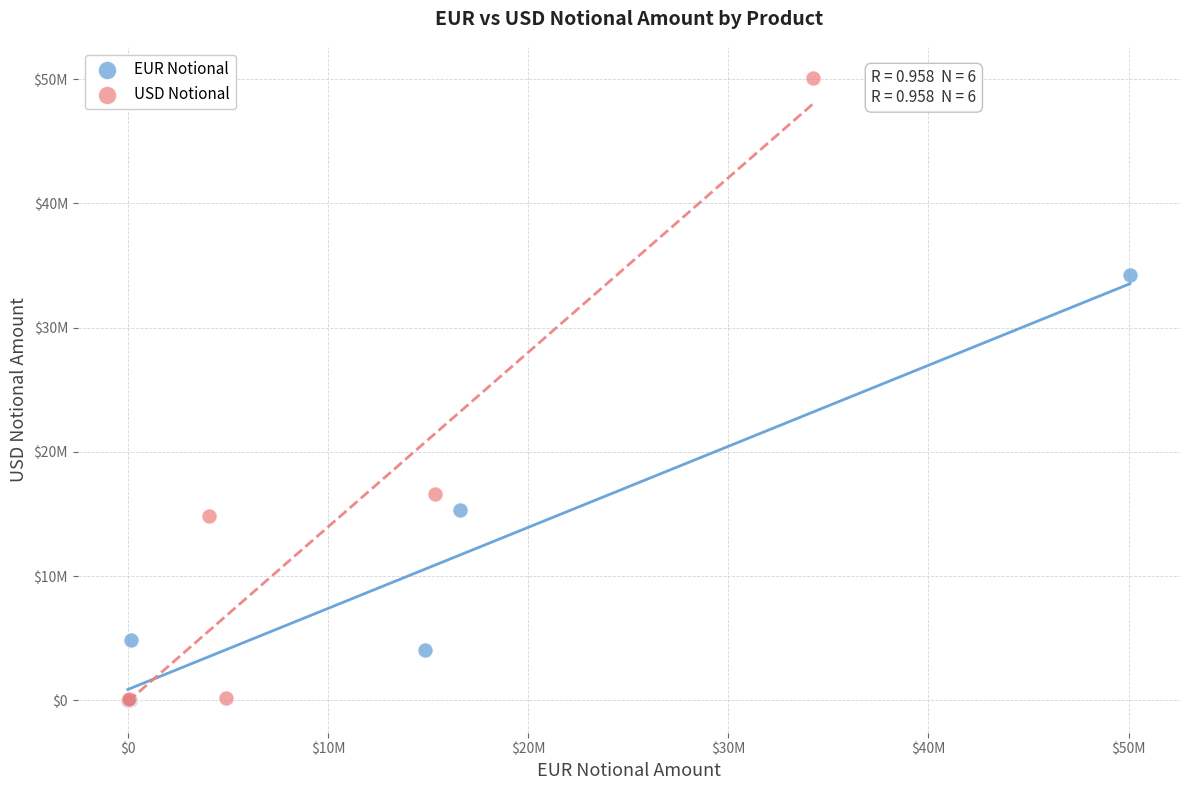

Which series has the widest spread of Y values?

USD Notional